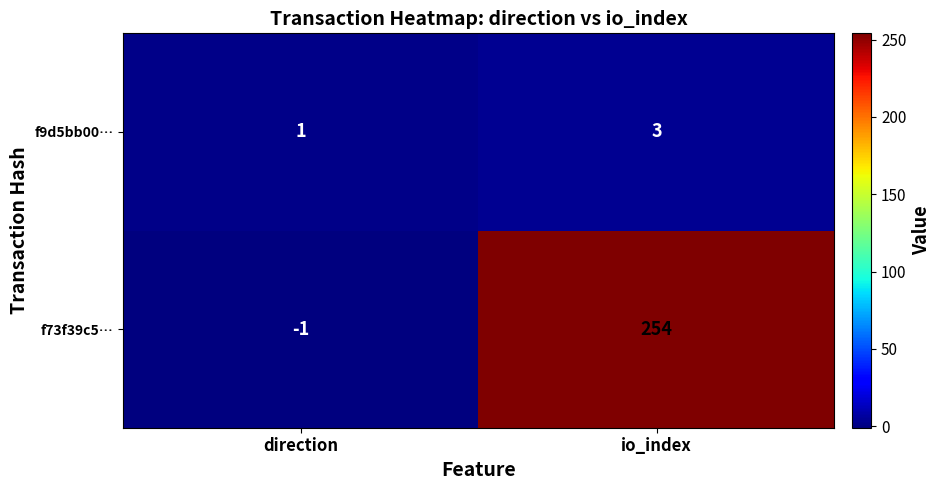

Reading left to right, transcribe all the data shown in this chart.

f9d5bb00…: 1	3
f73f39c5…: -1	254